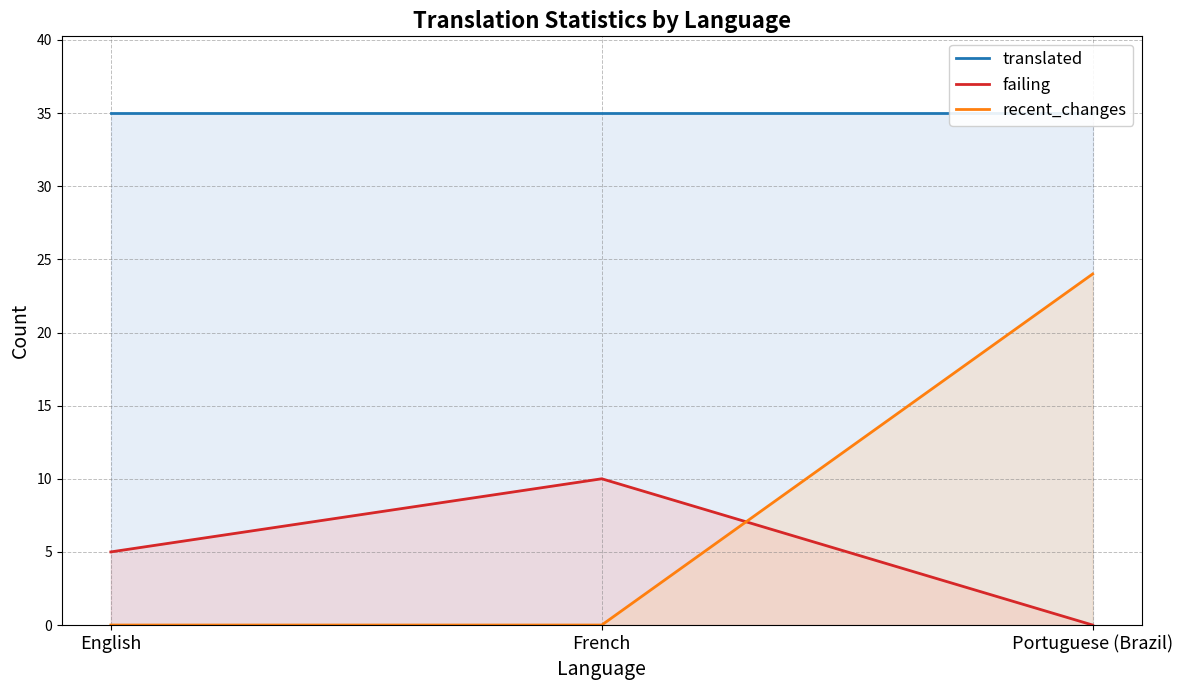

What is the value of the translated point at the 2nd from the left?

35